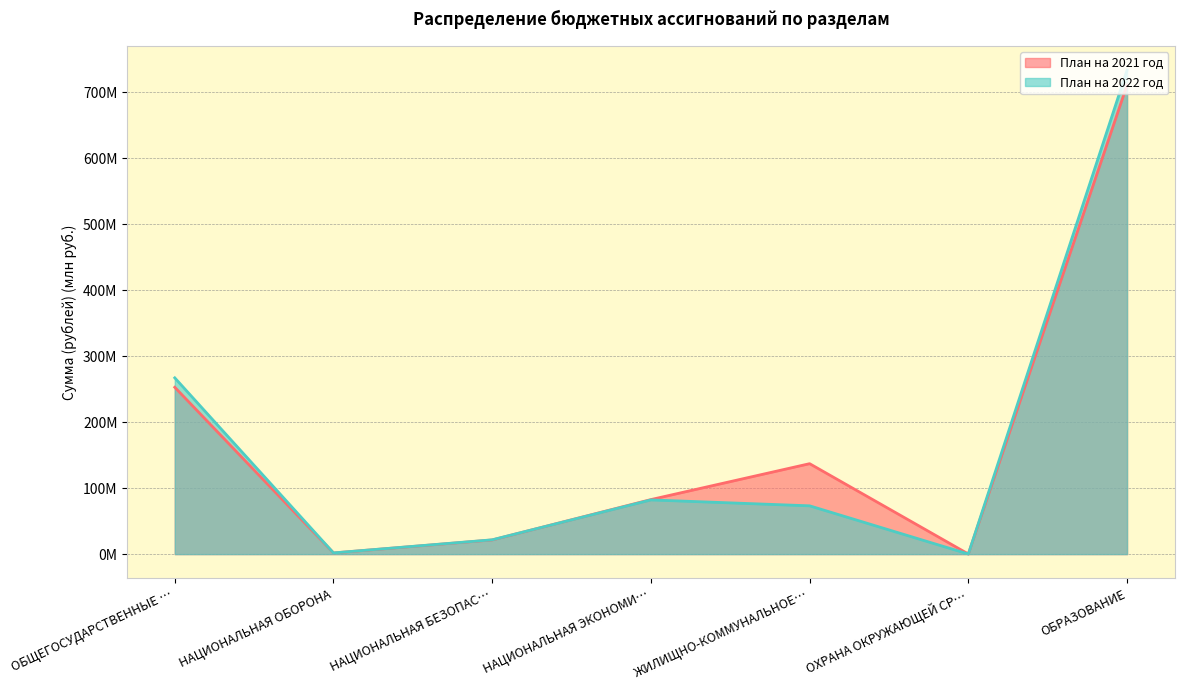

What is the sum of the План на 2021 год values at НАЦИОНАЛЬНАЯ БЕЗОПАС… and НАЦИОНАЛЬНАЯ ОБОРОНА?

23.2